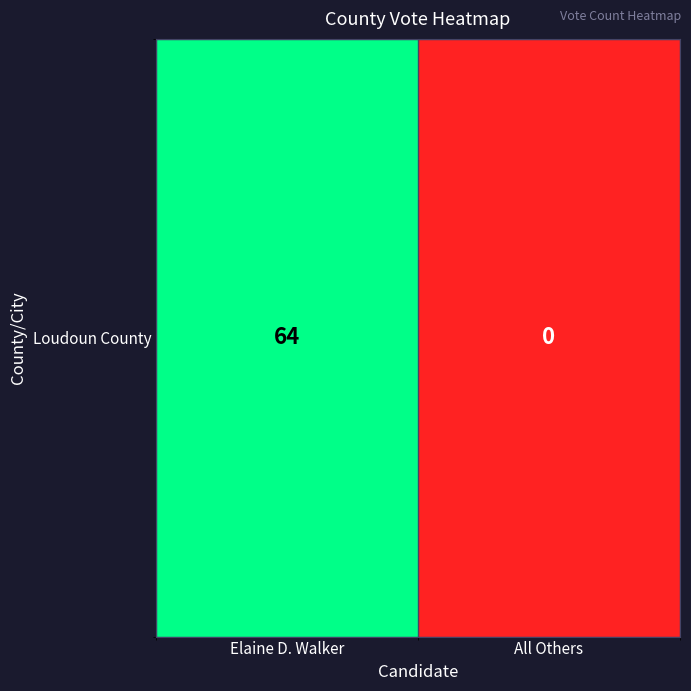

What is the change in value from Elaine D. Walker to All Others?

-64